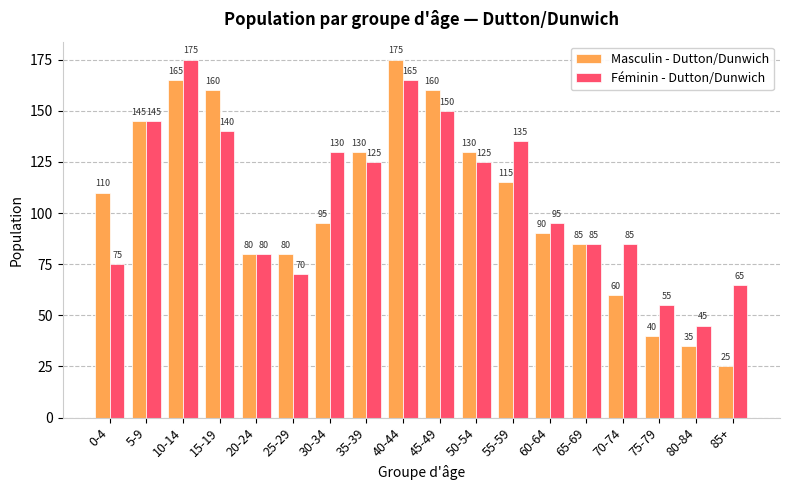

What is the minimum value shown in the chart?

25